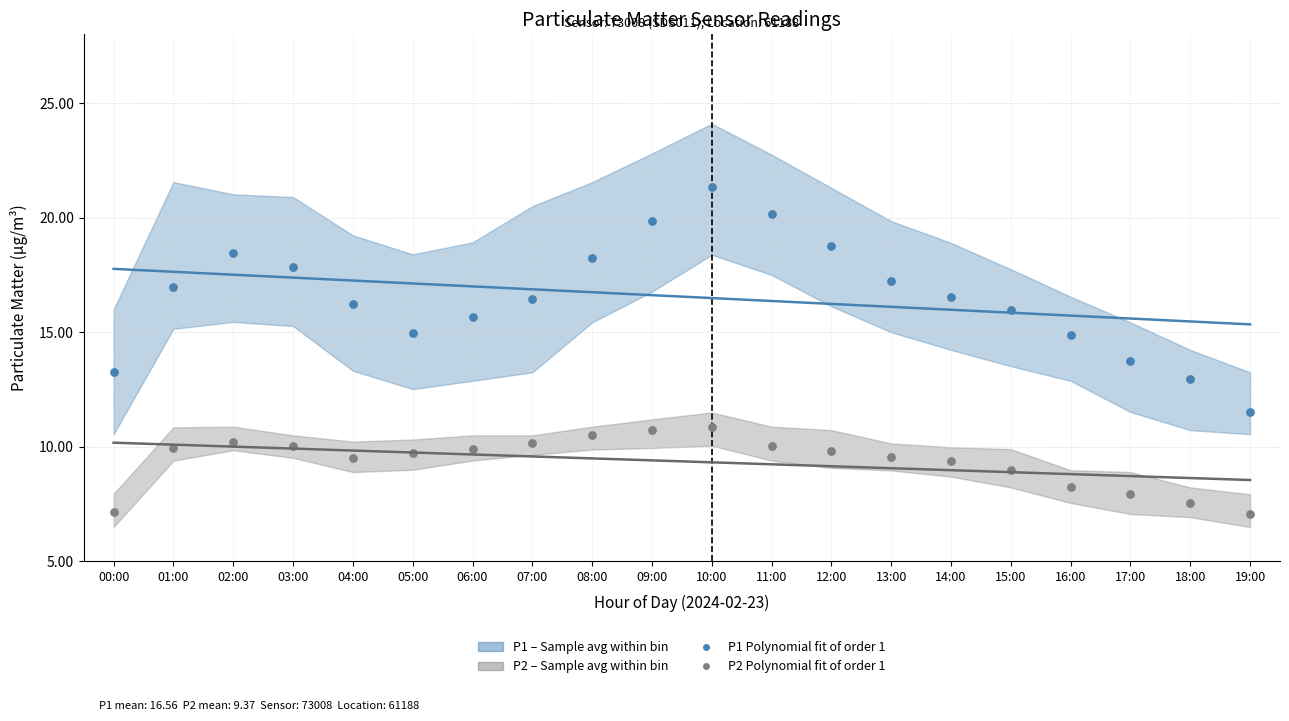

Is the value of P1_upper at 17:00 greater than the value of P1 at 03:00?

No